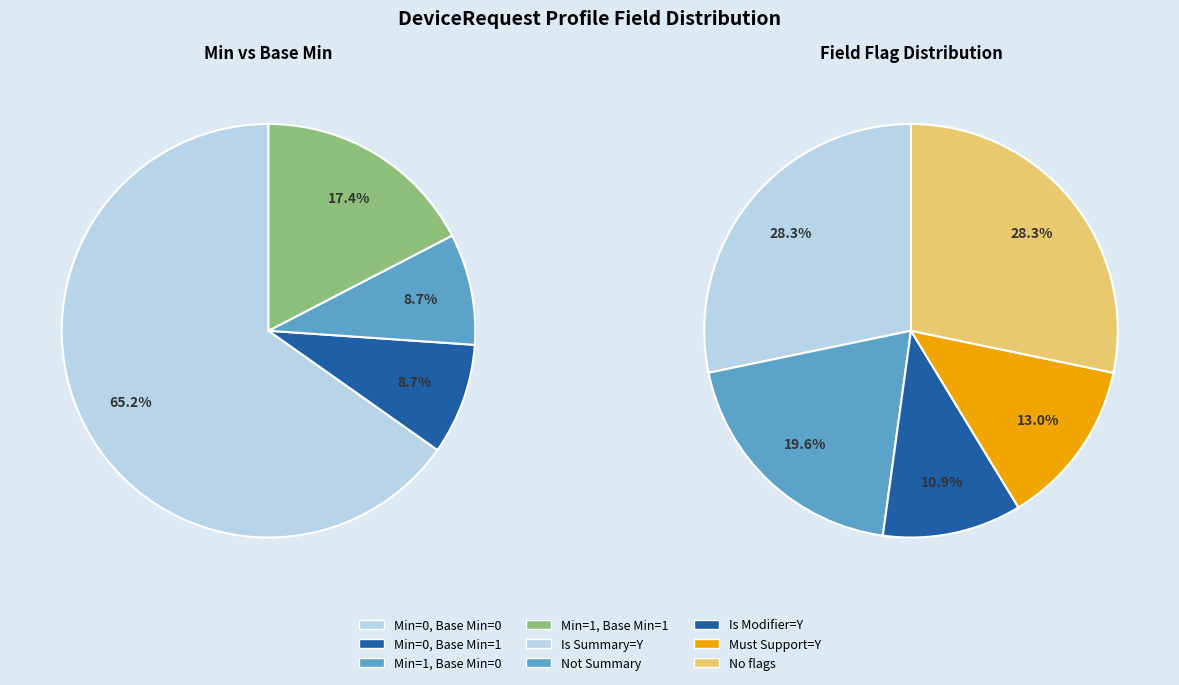

Does 7 account for over 50% of the chart?

No